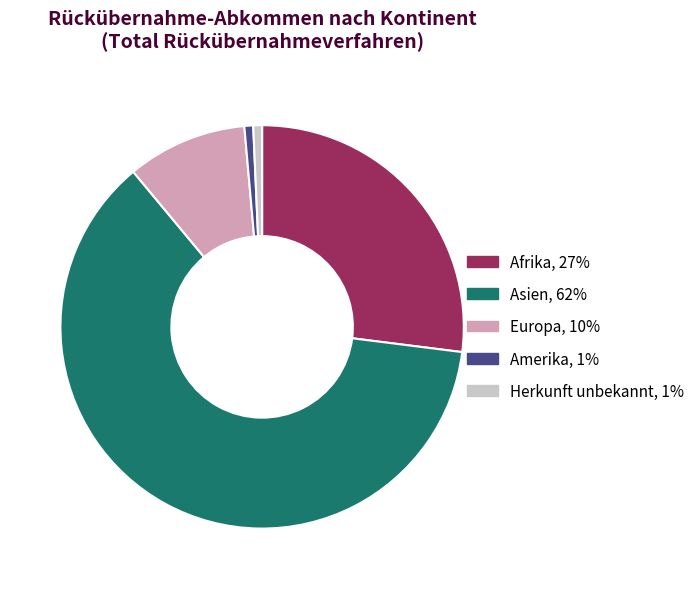

Is the sum of Europa and Asien greater than half?

Yes